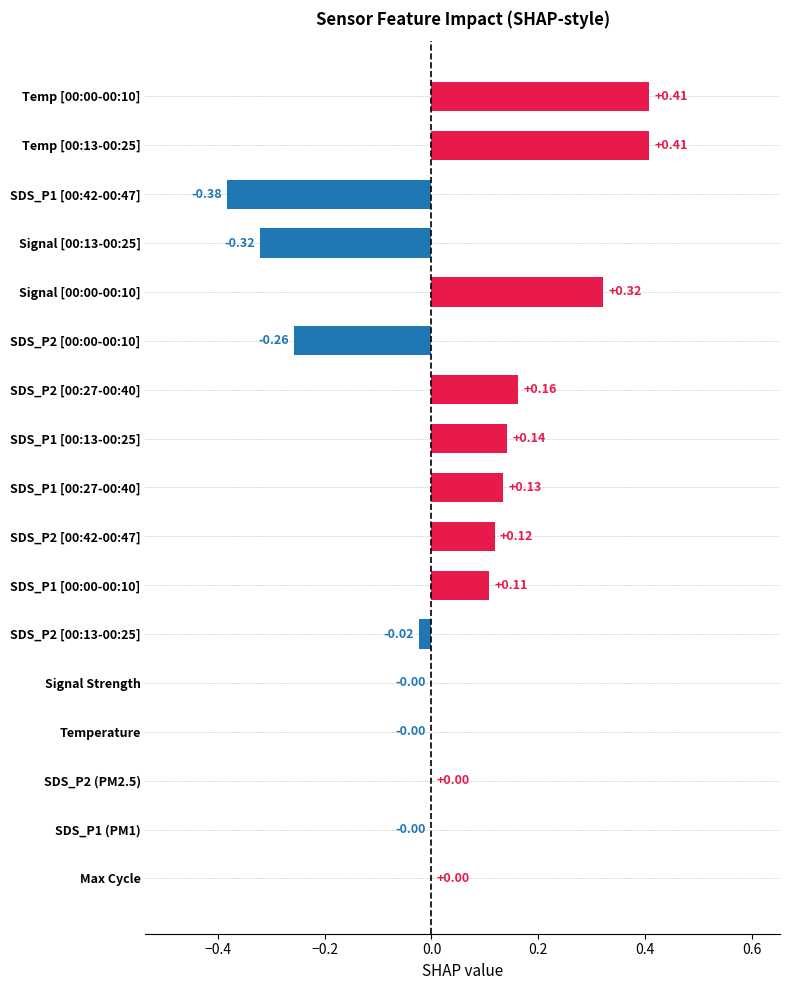

What is the sum of all values?

0.8